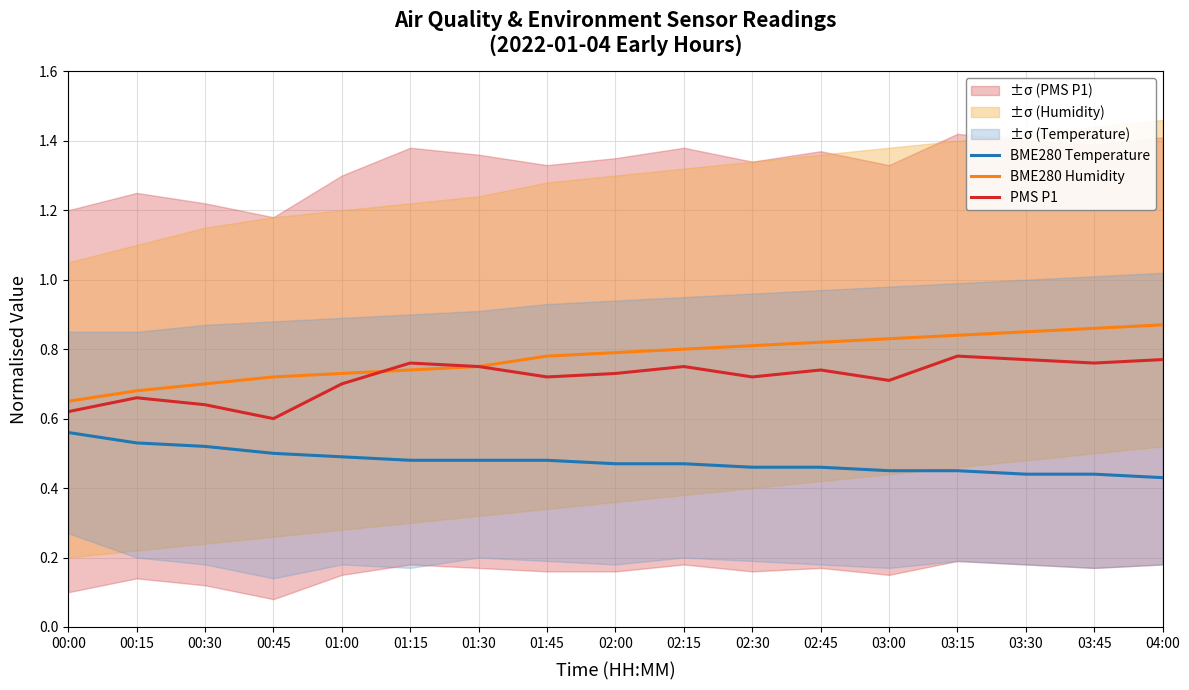

How many series are shown in this chart?

3